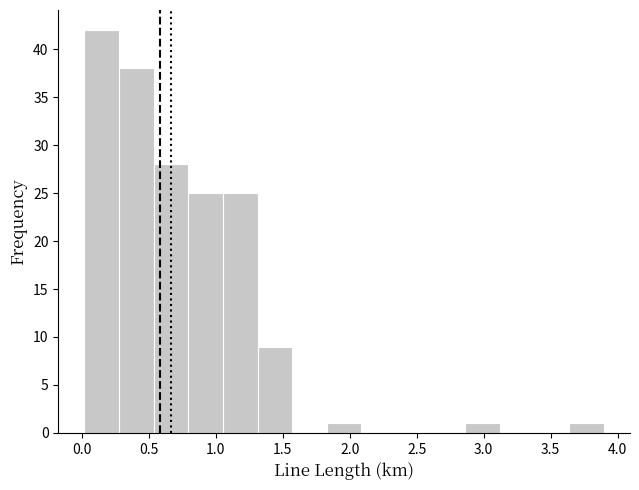

Reading left to right, list every bar in this chart as the range it spans on the x-axis followed by its height. Neither the bar edges nor the heights are printed on the chart, so give them approximately, as read against the axes.

0.00 to 0.30: 42
0.30 to 0.55: 38
0.55 to 0.80: 28
0.80 to 1.05: 25
1.05 to 1.30: 25
1.30 to 1.55: 9
1.55 to 1.85: 0
1.85 to 2.10: 1
2.10 to 2.35: 0
2.35 to 2.60: 0
2.60 to 2.85: 0
2.85 to 3.10: 1
3.10 to 3.40: 0
3.40 to 3.65: 0
3.65 to 3.90: 1